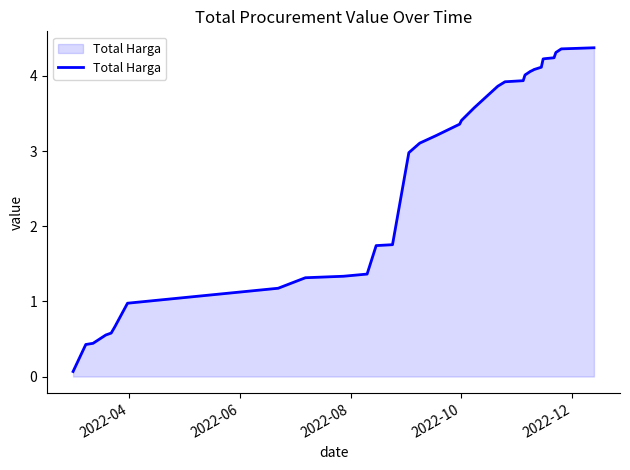

What is the greatest value displayed?

4.4